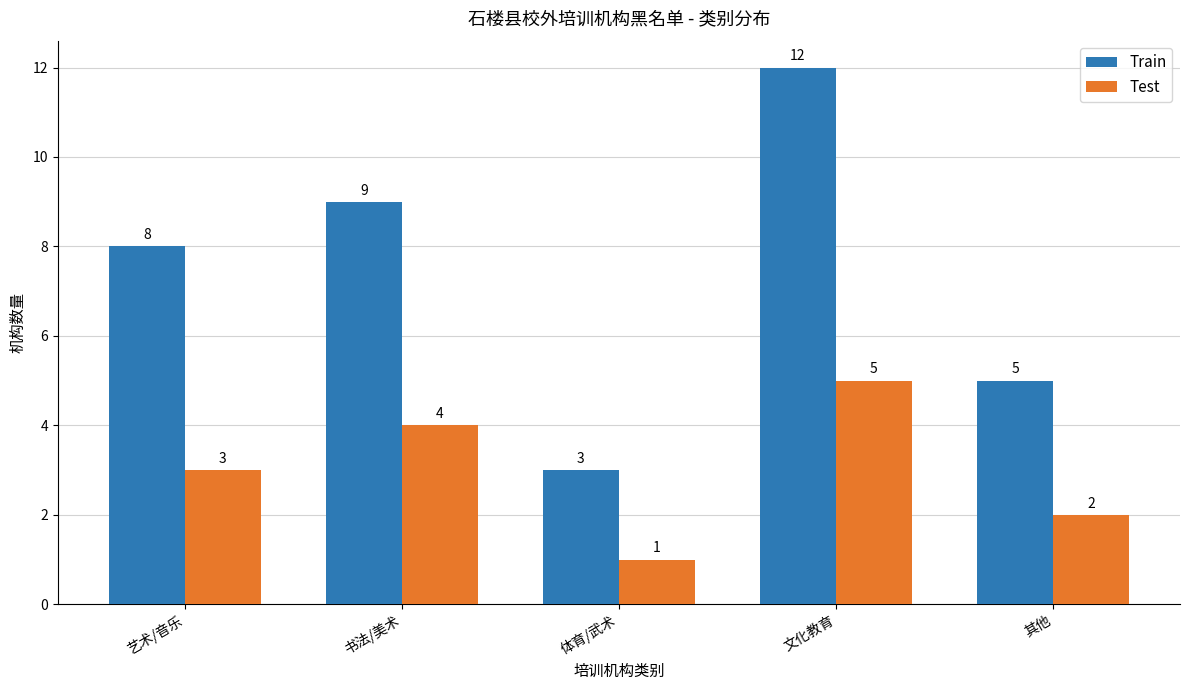

How many values in the Train series are below 8?

2